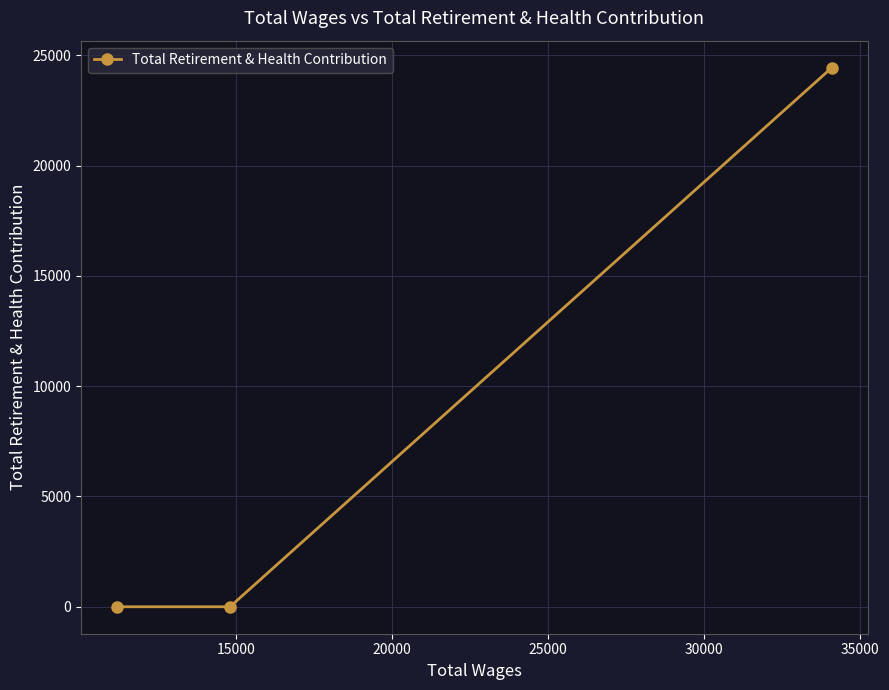

How many positive values are there?

1